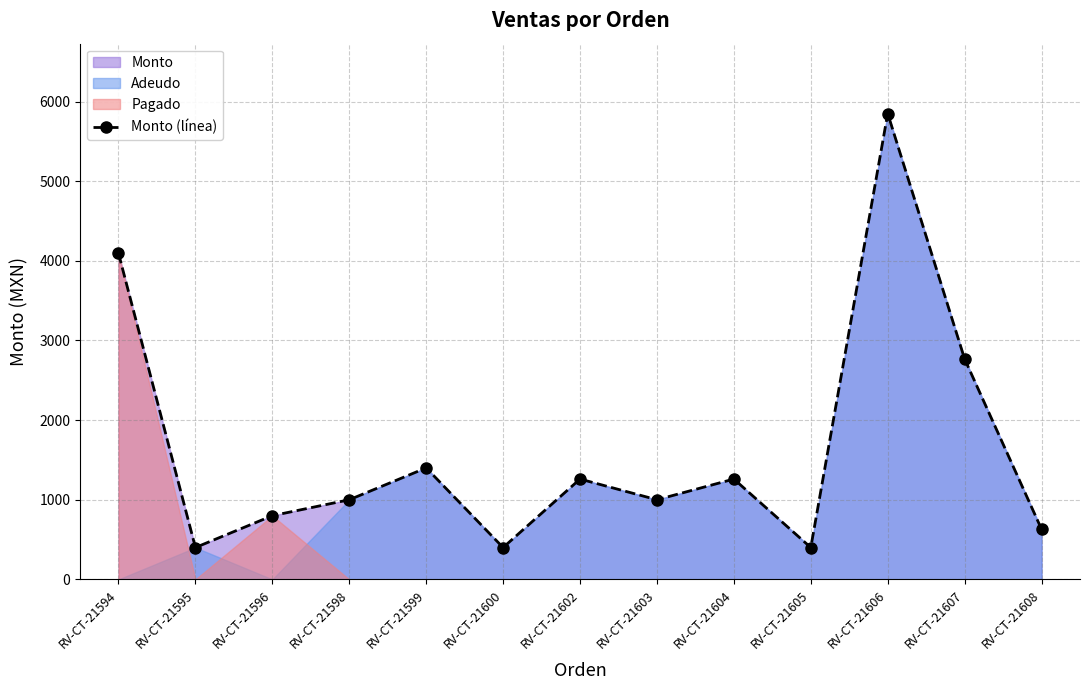

Reading left to right, list all the values displayed in this chart.

4095	400	800	1000	1400	400	1260	1000	1260	400	5850	2768	630